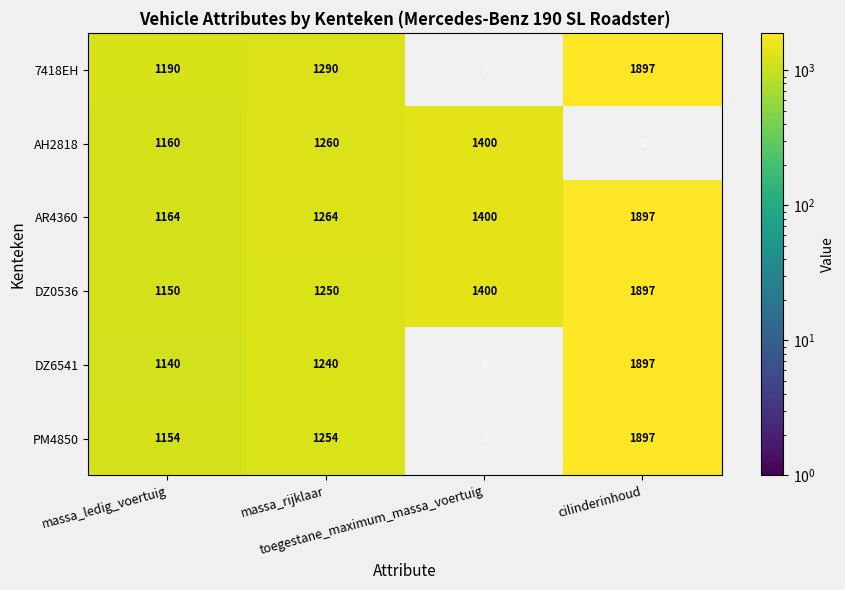

What is the lowest value of the DZ0536 series?

1150